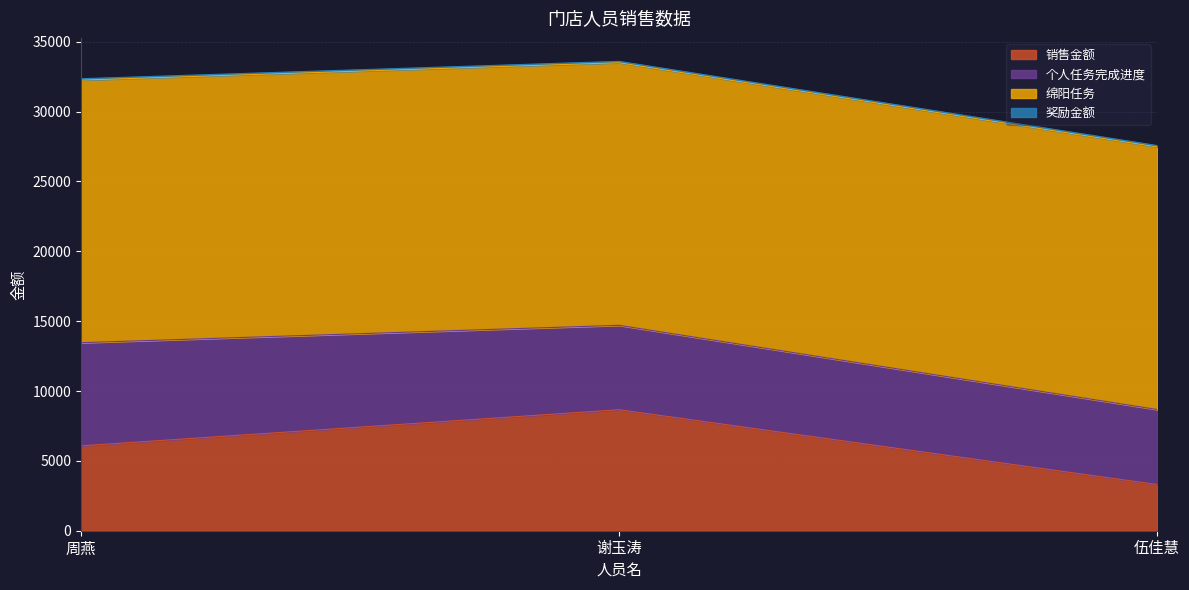

Does the chart have visible grid lines?

Yes